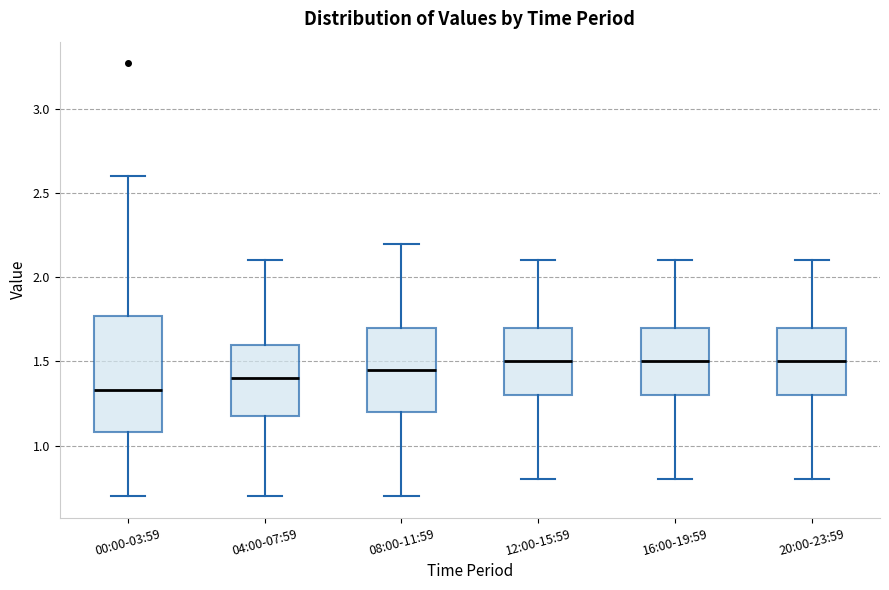

Where is the lower edge of the box for 20:00-23:59 on the y-axis? The values are not printed on the chart, so give them approximately, as read against the axis.

1.30